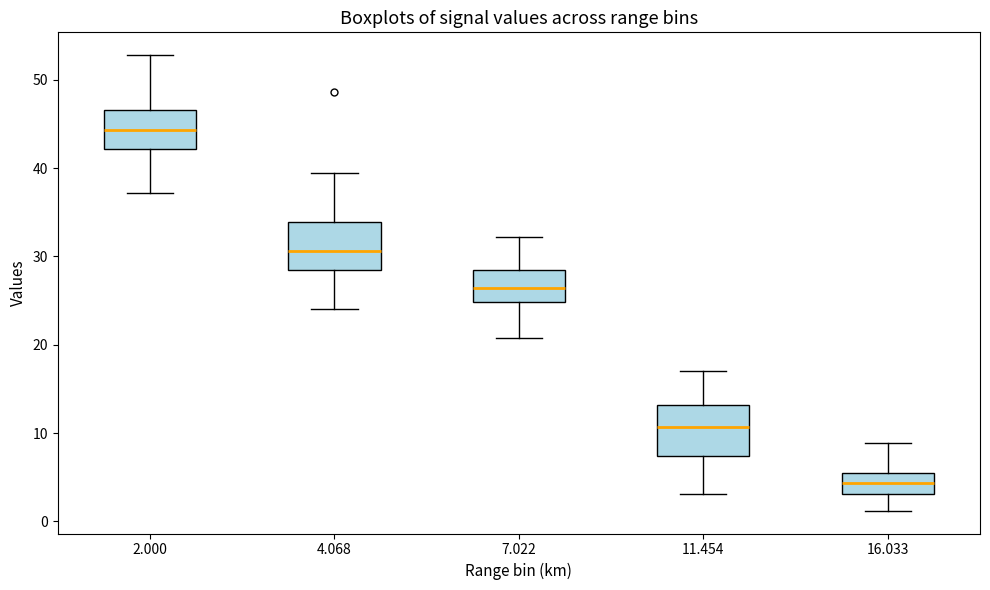

Reading left to right, transcribe this box plot: for each box, give where its median line is, the range the box spans, and where its two whiskers end, as read against the y-axis. The values are not printed on the chart, so give them approximately, as read against the axis.

2.000: median 44, box 42 to 47, whiskers 37 to 53
4.068: median 31, box 28 to 34, whiskers 24 to 40
7.022: median 26, box 25 to 28, whiskers 21 to 32
11.454: median 11, box 7 to 13, whiskers 3 to 17
16.033: median 4, box 3 to 5, whiskers 1 to 9